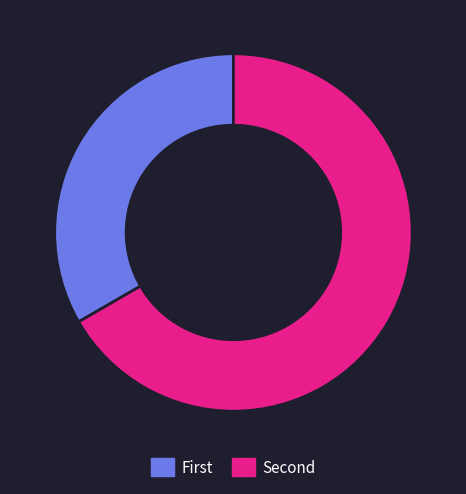

Is there any slice that represents more than half of the pie?

Yes